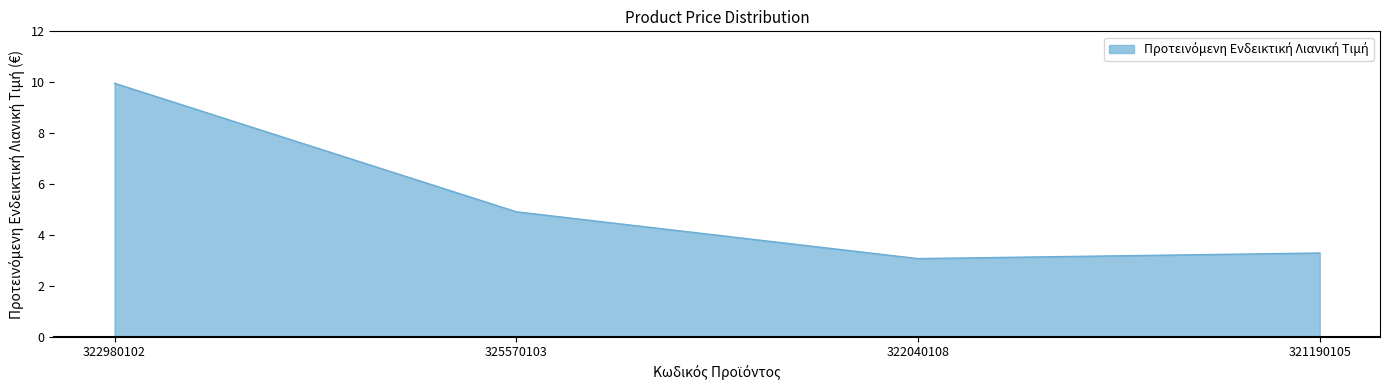

True or false: the data has more than 0 interior local peaks.

False